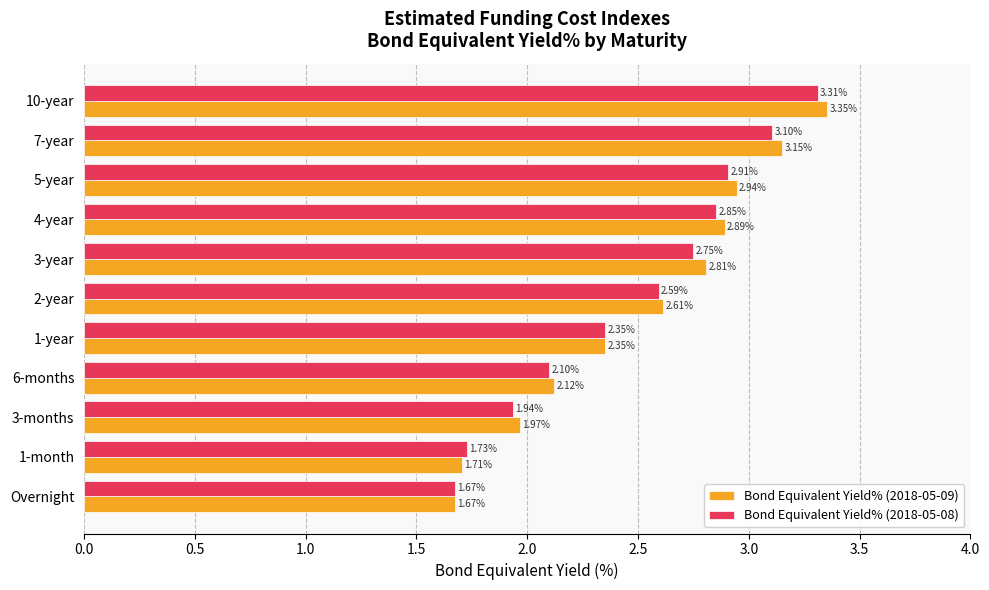

Is the value of Bond Equivalent Yield% (2018-05-08) at 4-year greater than the value of Bond Equivalent Yield% (2018-05-09) at 3-year?

Yes